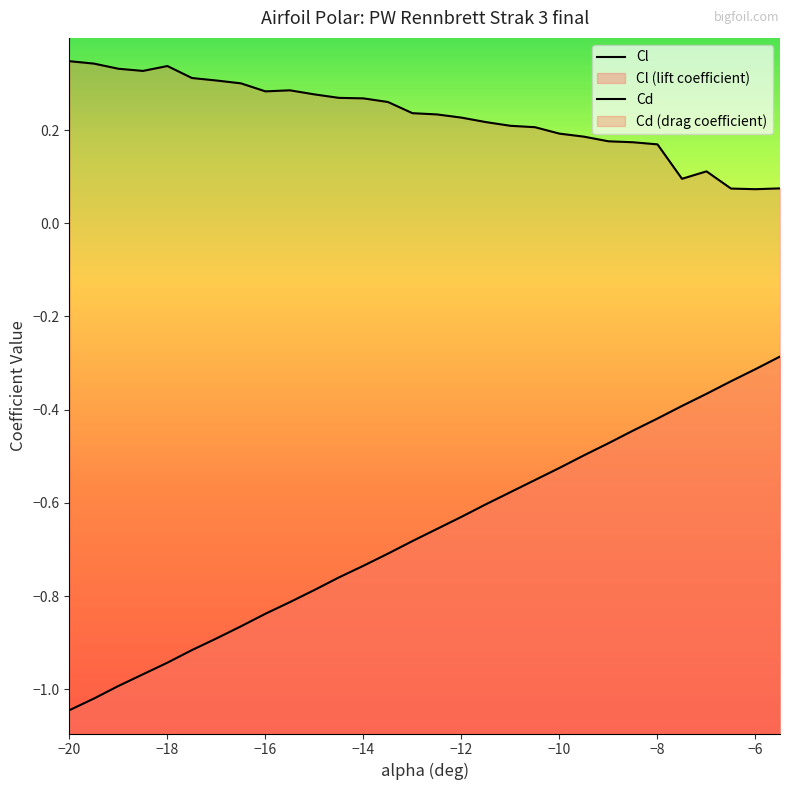

How many lines are shown in the chart?

2